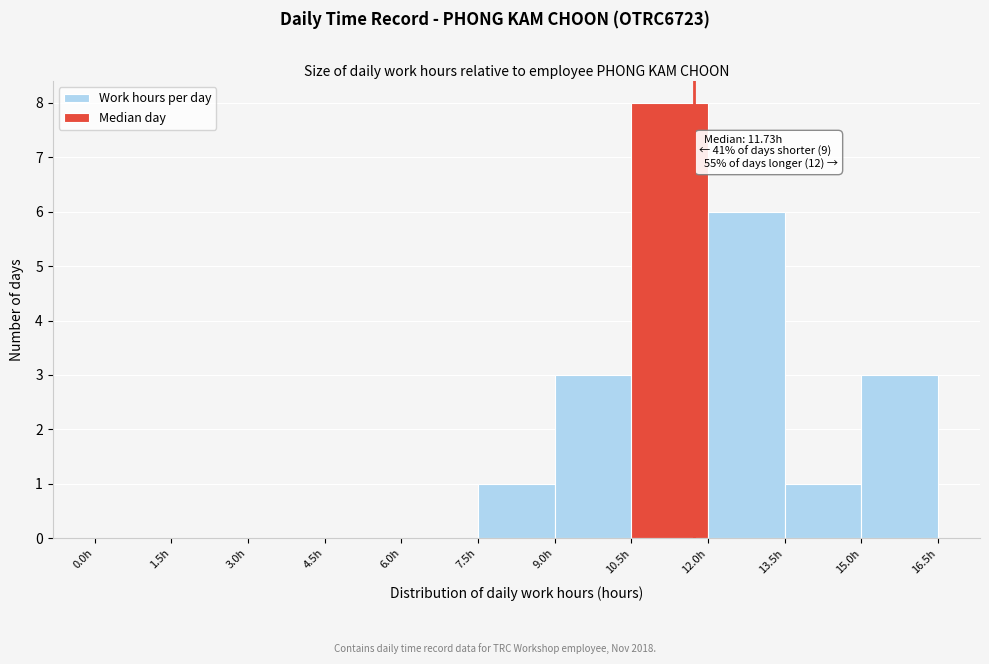

Which range on the x-axis has the tallest bar?

10.5 to 12.0